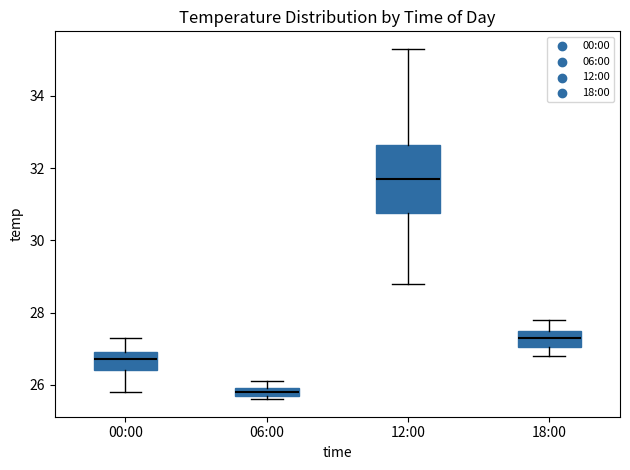

Which box is the tallest, from its lower edge to its upper edge?

12:00